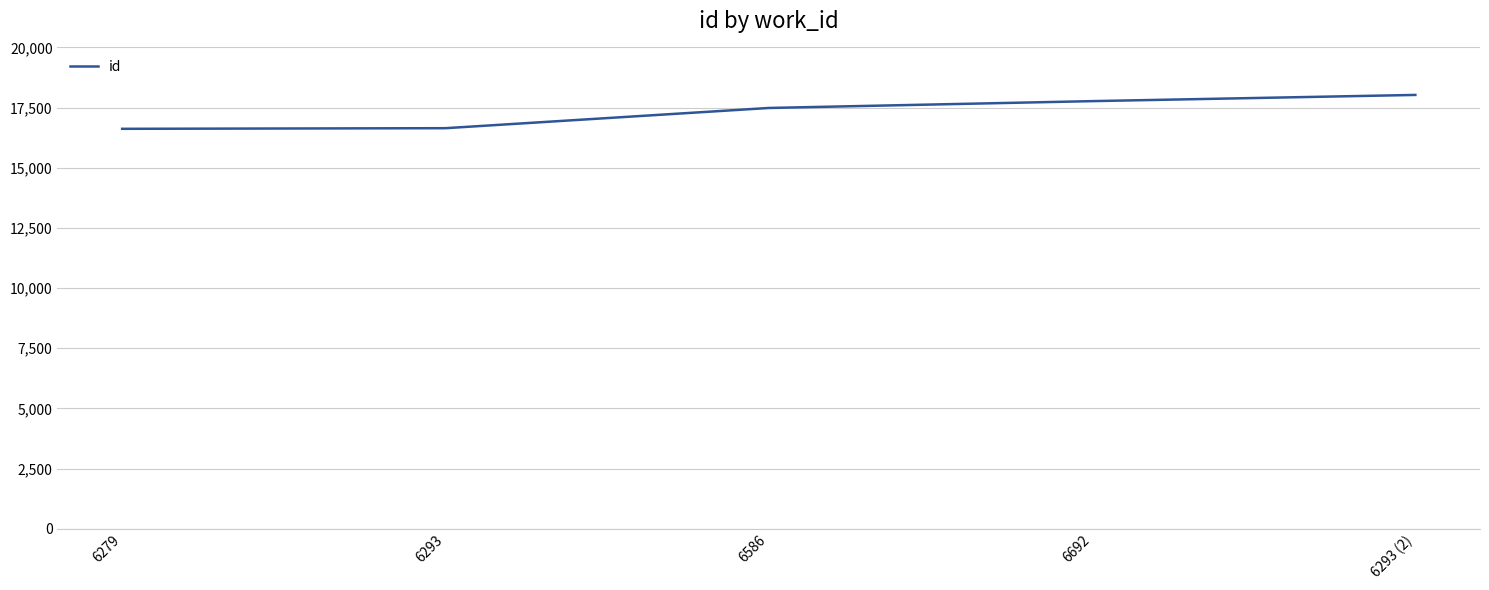

The chart shows a value of 6205 at 6293 (2). True or false?

False